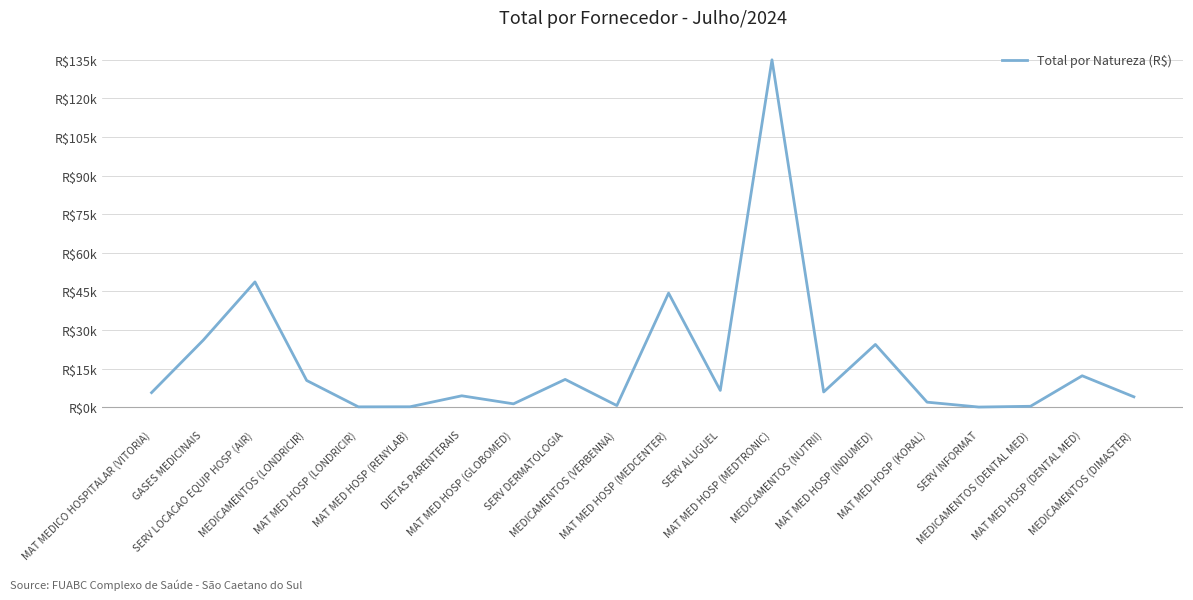

Which label corresponds to the smallest value in the chart?

SERV INFORMAT